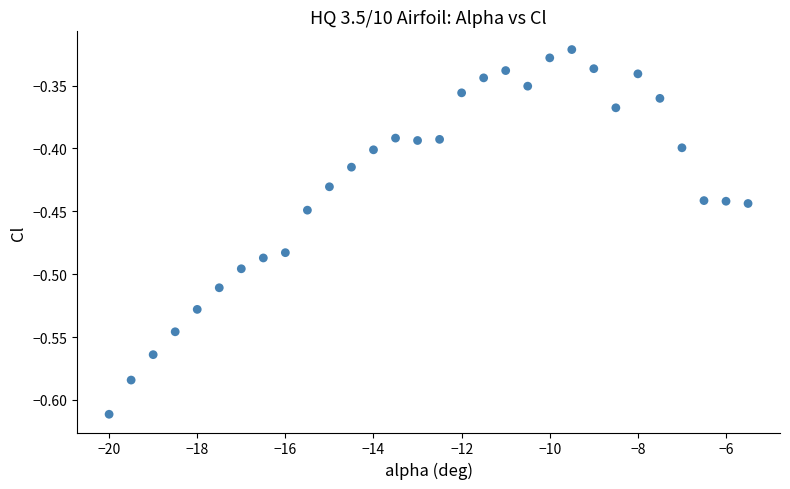

What is the range of Y values (max minus min)?

0.3